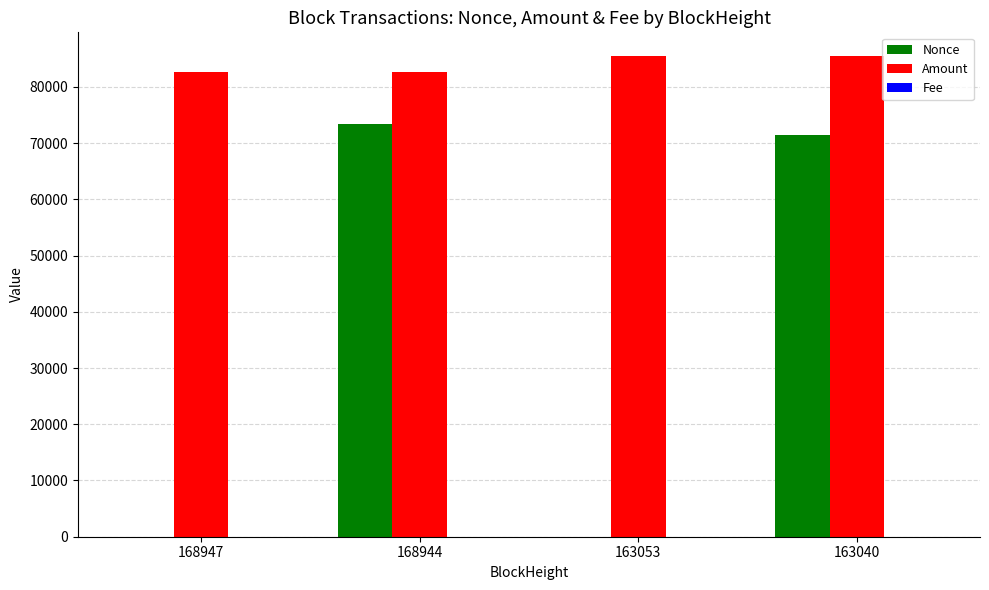

Which series changed the most between 168947 and 163040?

Nonce